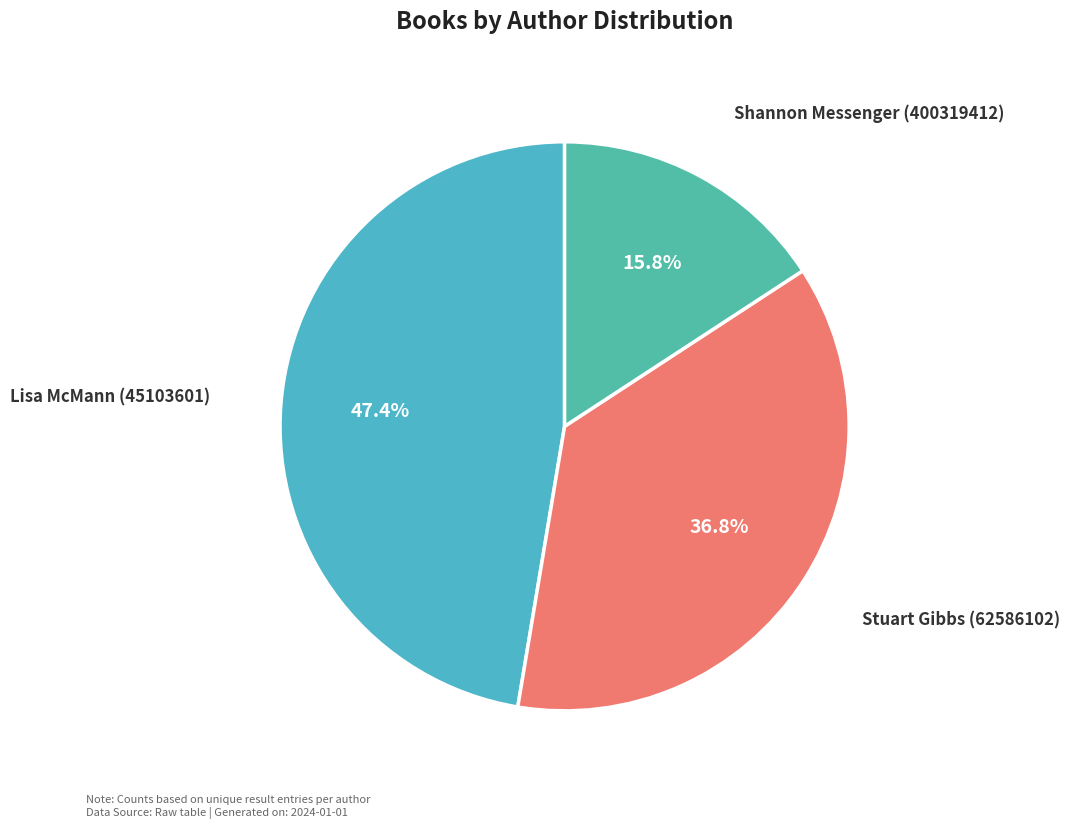

Rank the categories by value from highest to lowest.

Lisa McMann (45103601), Stuart Gibbs (62586102), Shannon Messenger (400319412)